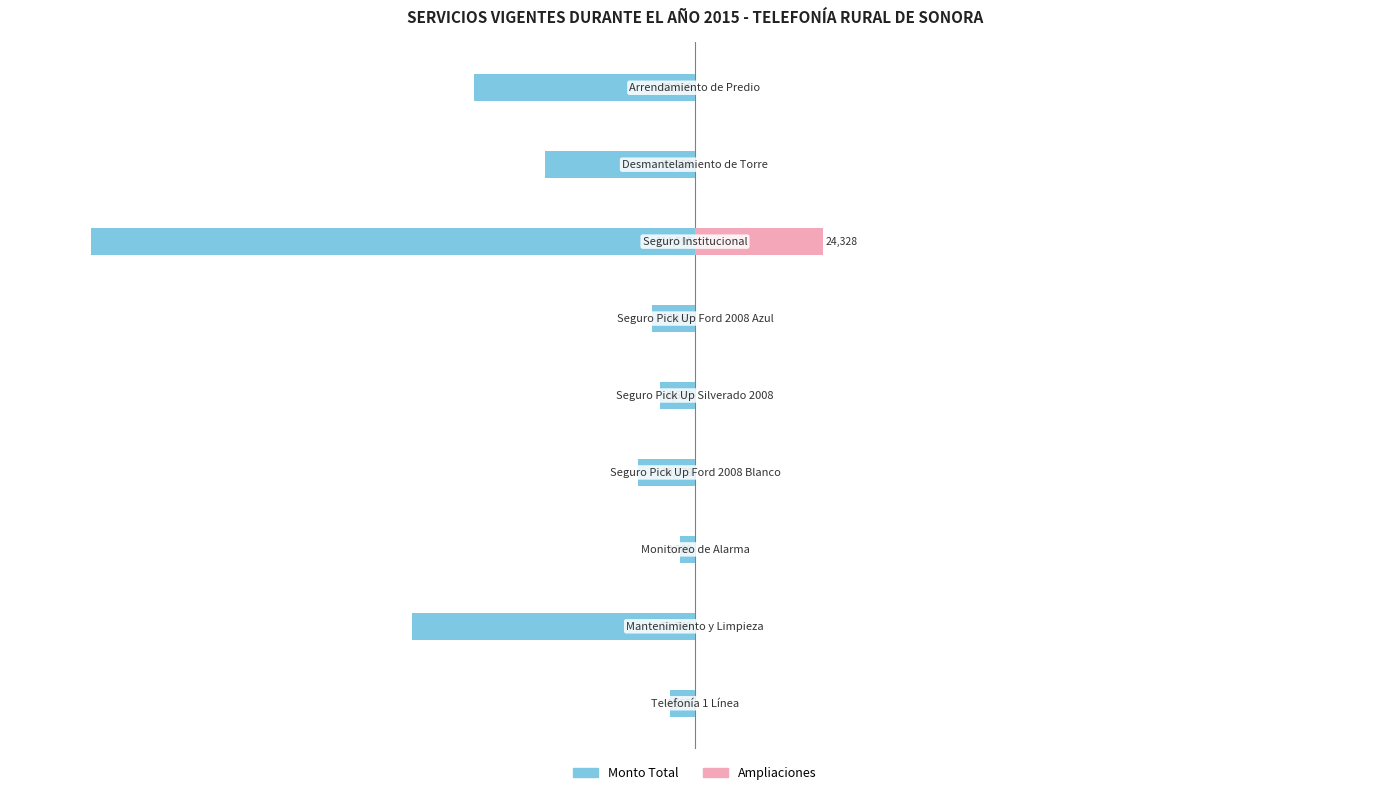

How many bars are there in each group?

2